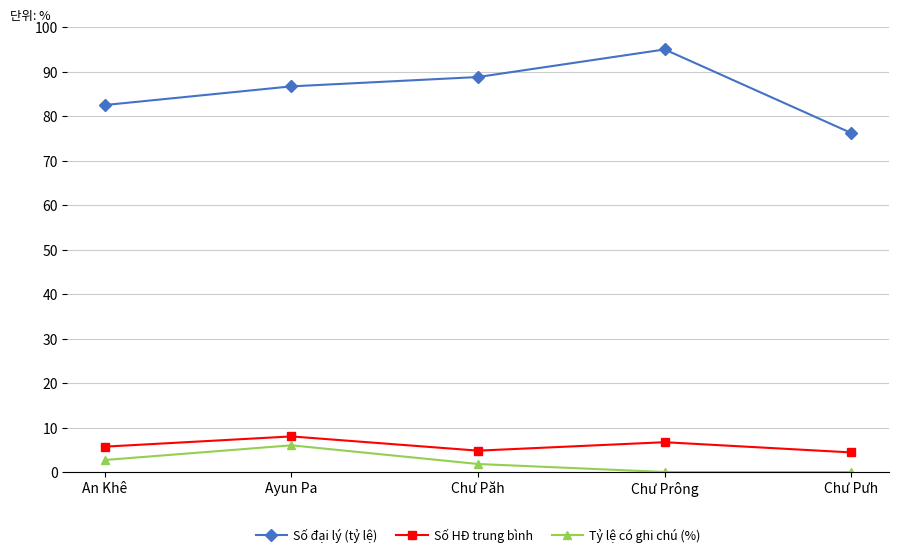

The Tỷ lệ có ghi chú (%) series shows -4.1 at Chư Pưh. True or false?

False